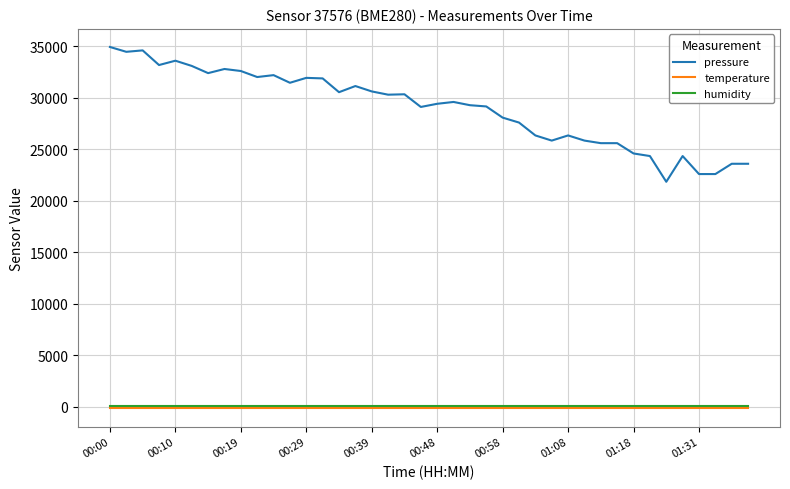

What are all the series names shown in the legend?

pressure, temperature, humidity